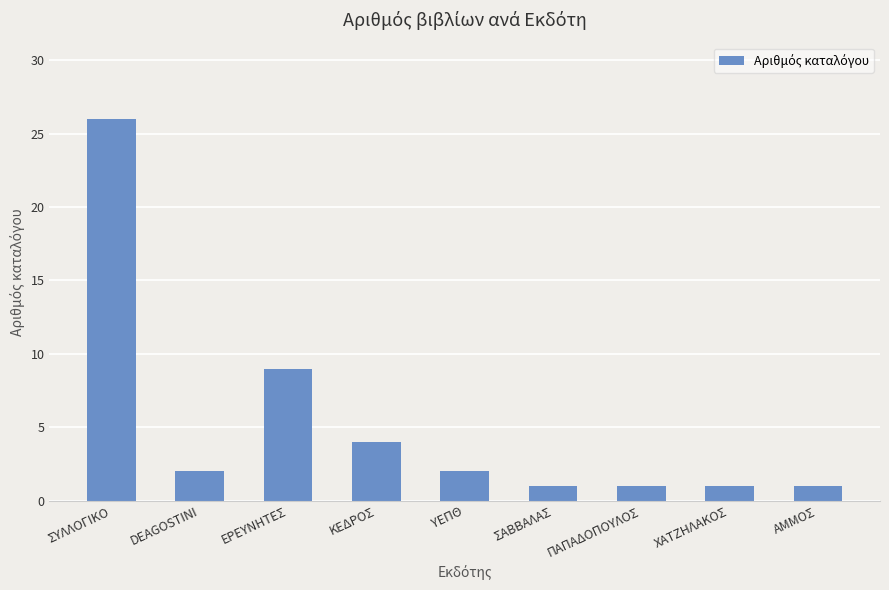

Is it true that the value at ΧΑΤΖΗΛΑΚΟΣ is 1?

True